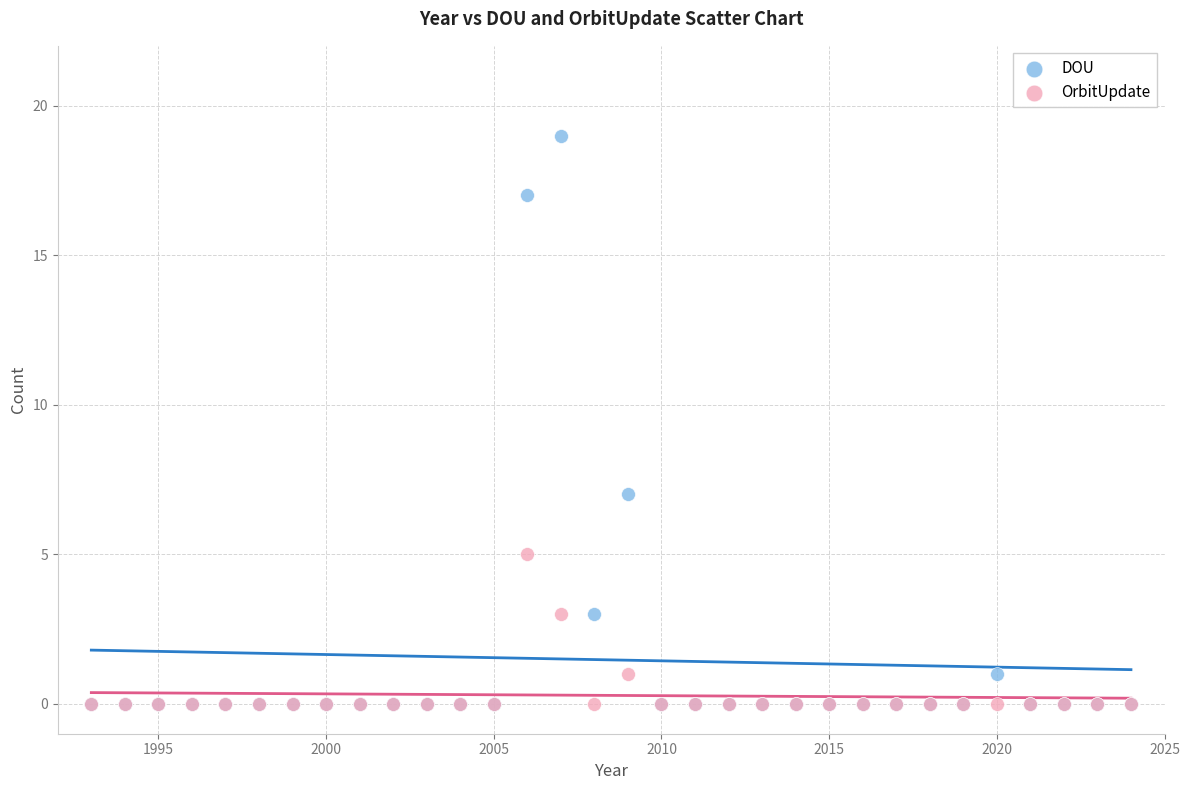

Which series reaches the maximum Y coordinate?

DOU